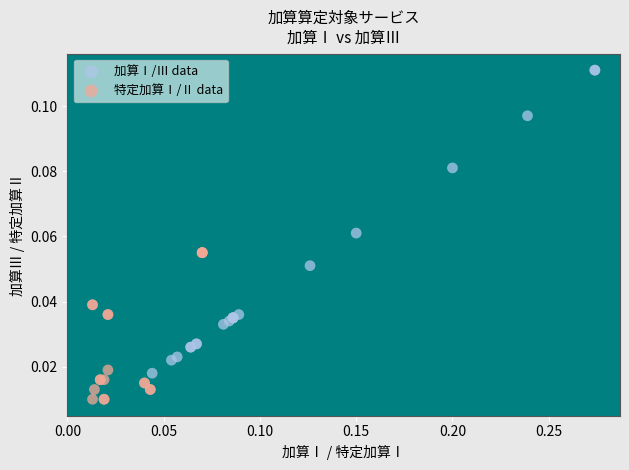

Which series reaches the minimum Y coordinate?

特定加算Ⅰ/Ⅱ data